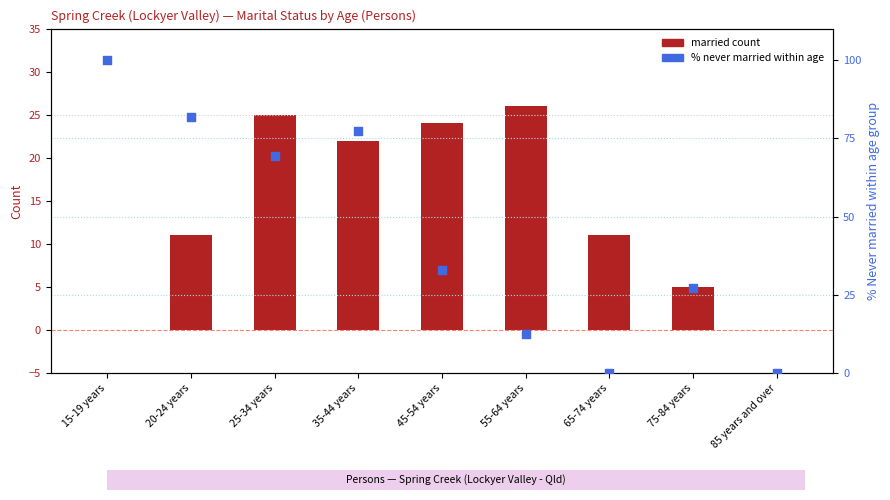

At which category is the sum across all series the highest?

15-19 years